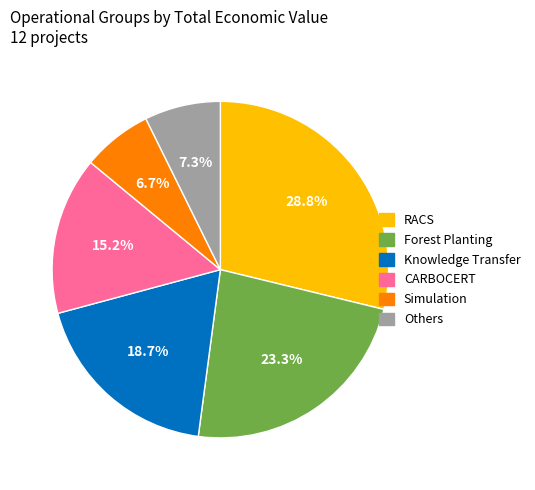

Count the number of slices in the pie.

6